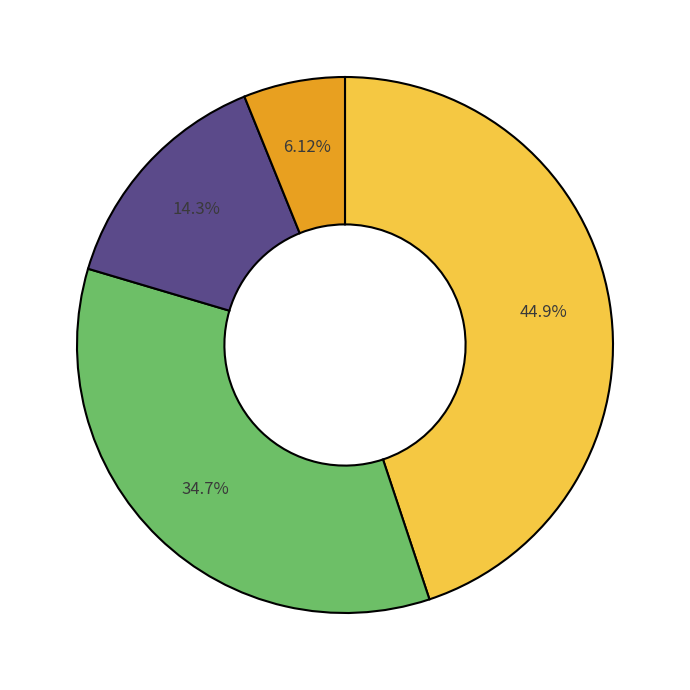

Is there any slice that represents more than half of the pie?

No